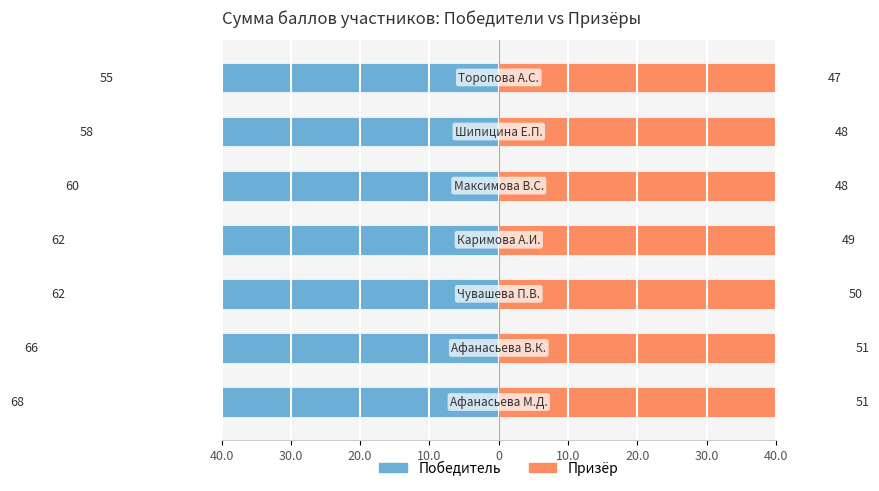

Rank the series by their maximum value, from lowest to highest.

Победитель, Призёр